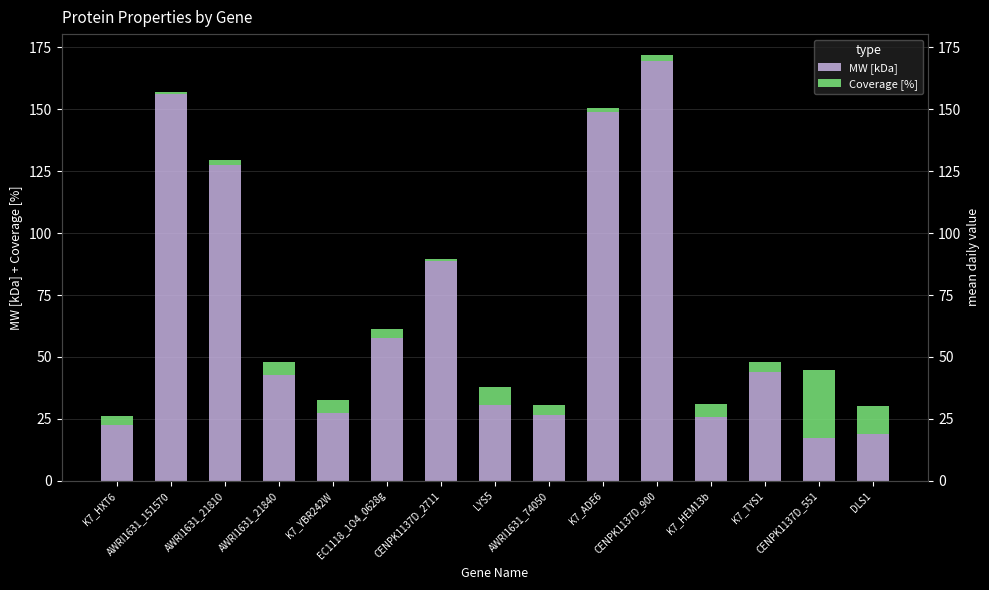

Is it true that Coverage [%] equals 5.2 at AWRI1631_21840?

True